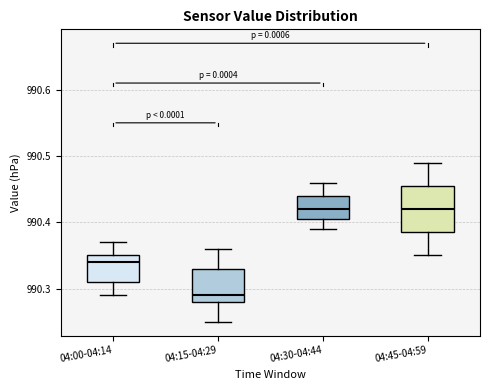

Reading left to right, read every box against the y-axis: the position of its median line, the range the box covers, and the ends of its whiskers. The values are not printed on the chart, so give them approximately, as read against the axis.

04:00-04:14: median 990.34, box 990.31 to 990.35, whiskers 990.29 to 990.37
04:15-04:29: median 990.29, box 990.28 to 990.33, whiskers 990.25 to 990.36
04:30-04:44: median 990.42, box 990.41 to 990.44, whiskers 990.39 to 990.46
04:45-04:59: median 990.42, box 990.39 to 990.46, whiskers 990.35 to 990.49